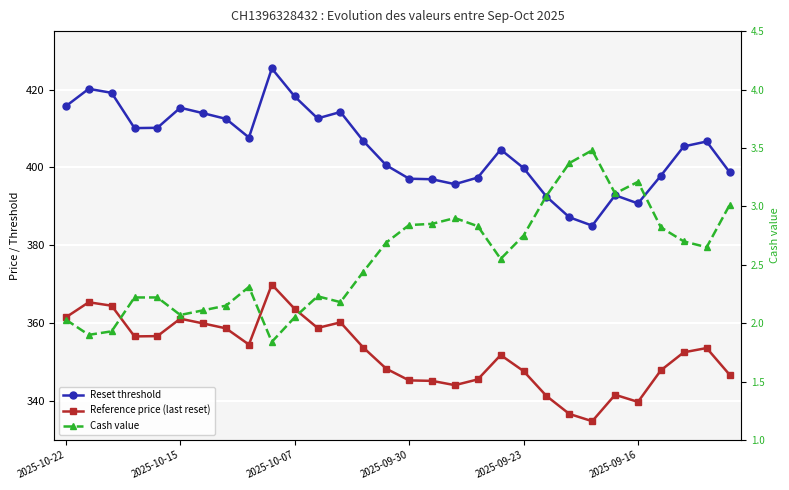

Which series has the largest total across all categories?

Reset threshold